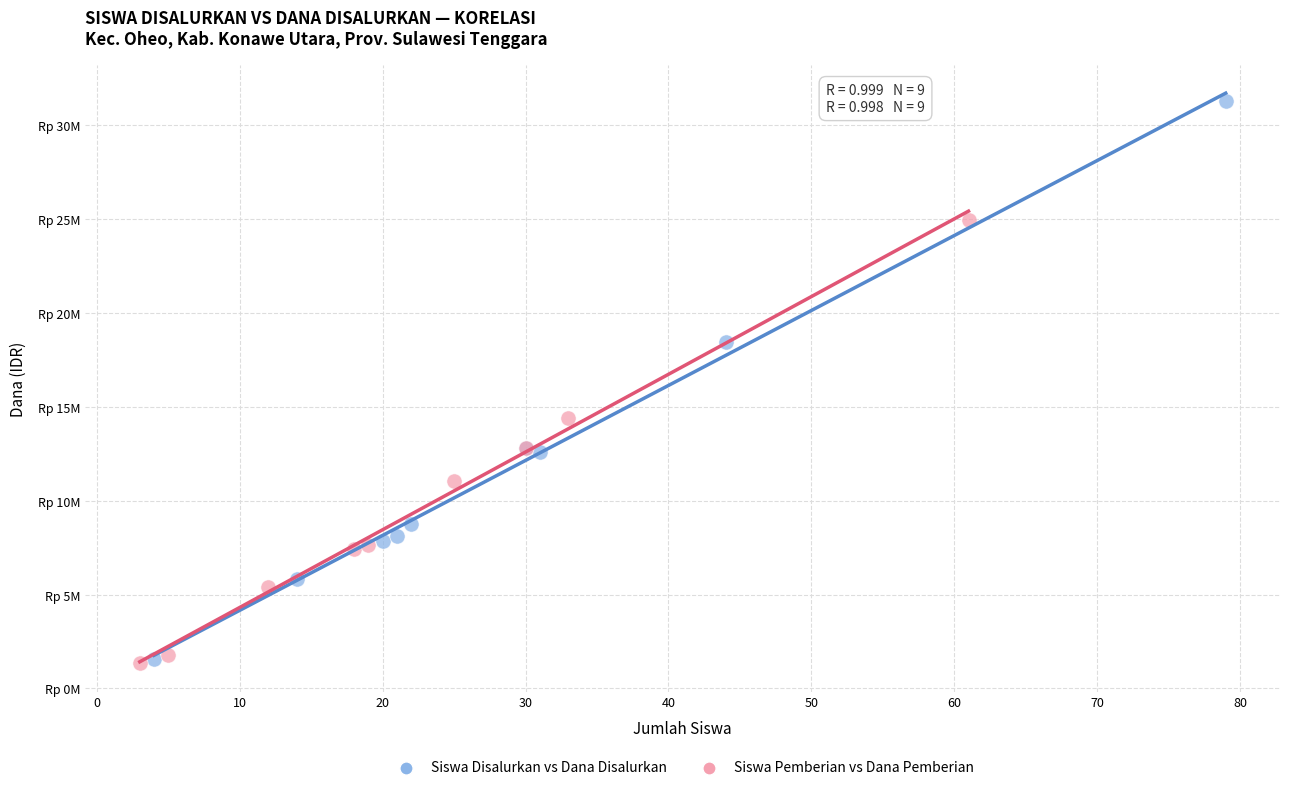

Which series has the widest spread of Y values?

Siswa Disalurkan vs Dana Disalurkan